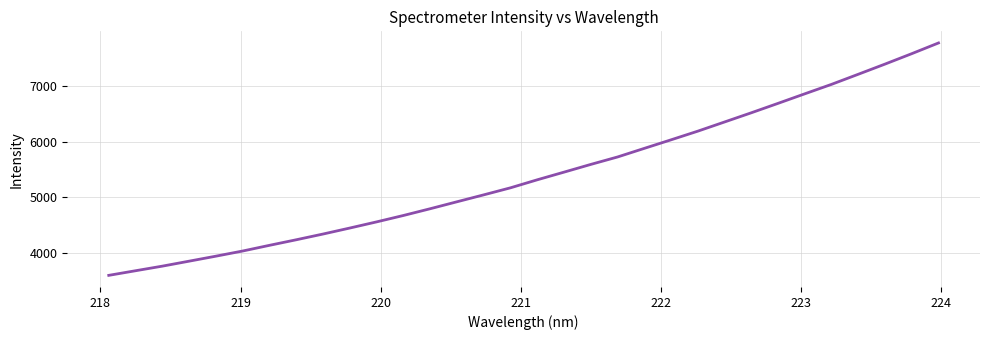

What is the smallest value displayed?

3593.6